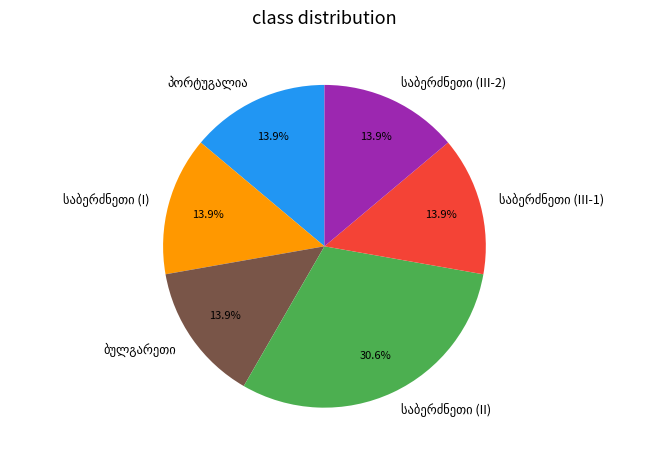

Is there any slice that represents more than half of the pie?

No